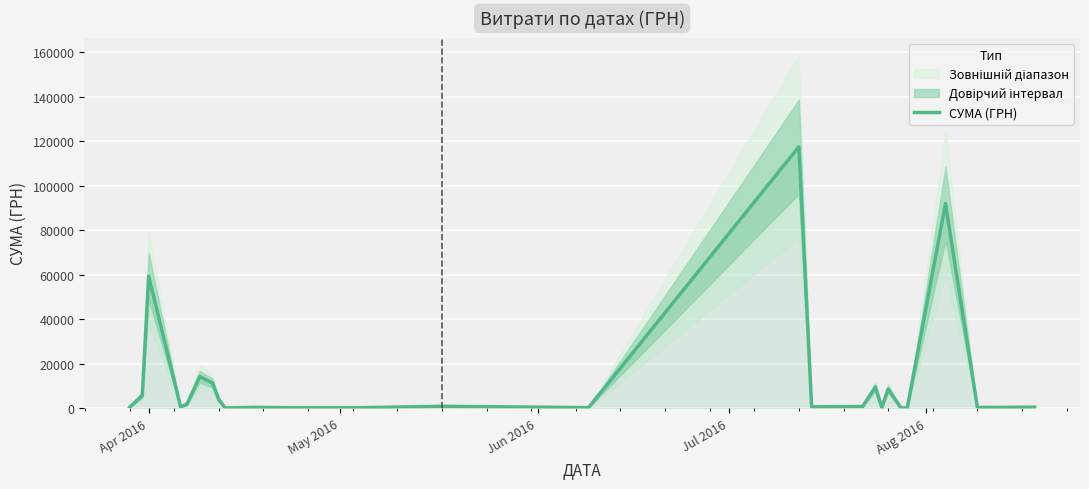

What is the highest value of the СУМА (ГРН) series?

117568.8